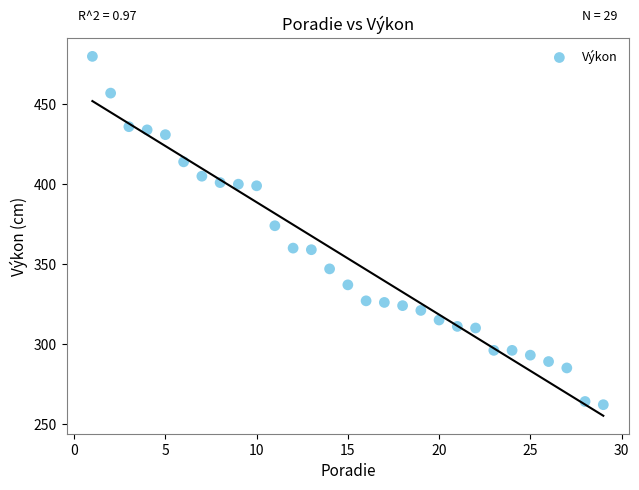

What Y value in the scatter plot is closest to 371?

374